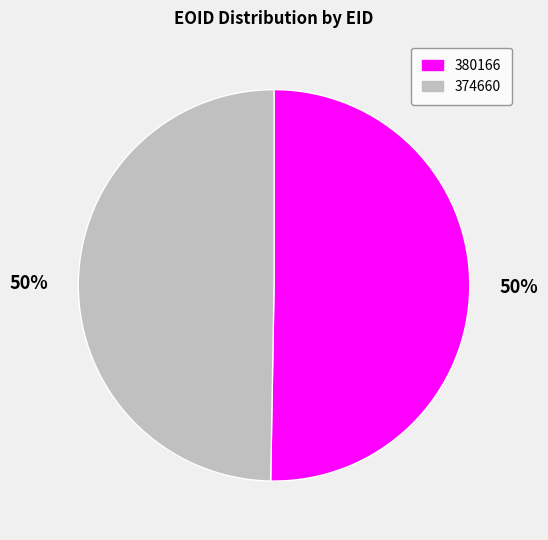

Which category accounts for the majority?

380166